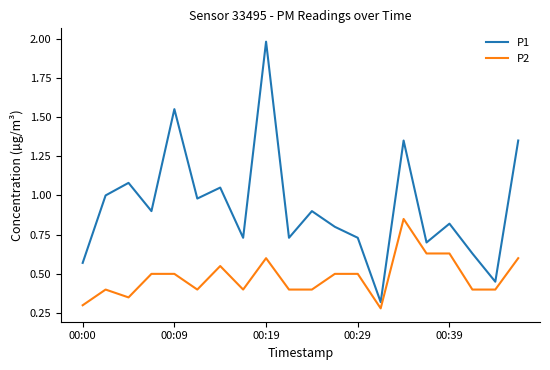

True or false: P1 and P2 intersect in this chart.

False